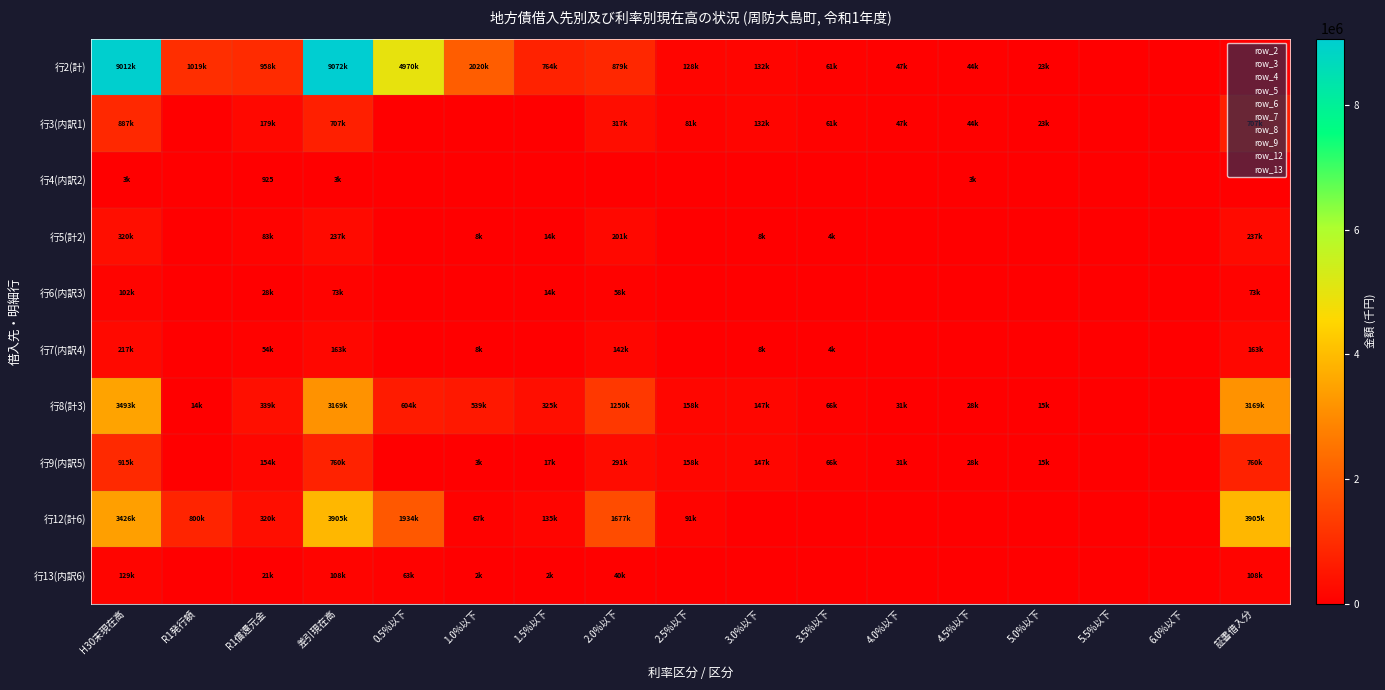

How many data points in 行7(内訳4) are above 0?

8